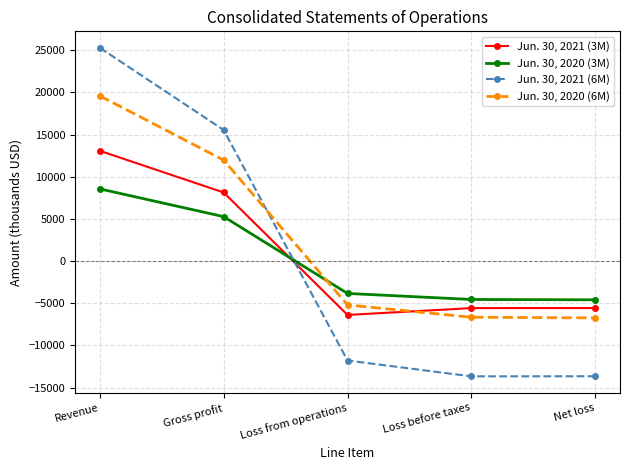

Where does the Jun. 30, 2021 (6M) series first go above -11779?

Revenue